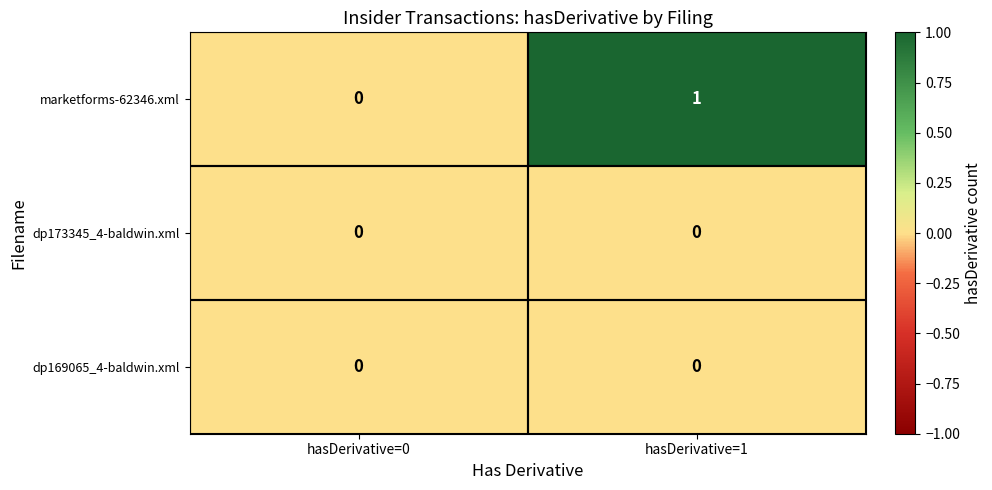

What is the total value across all series at hasDerivative=1?

1